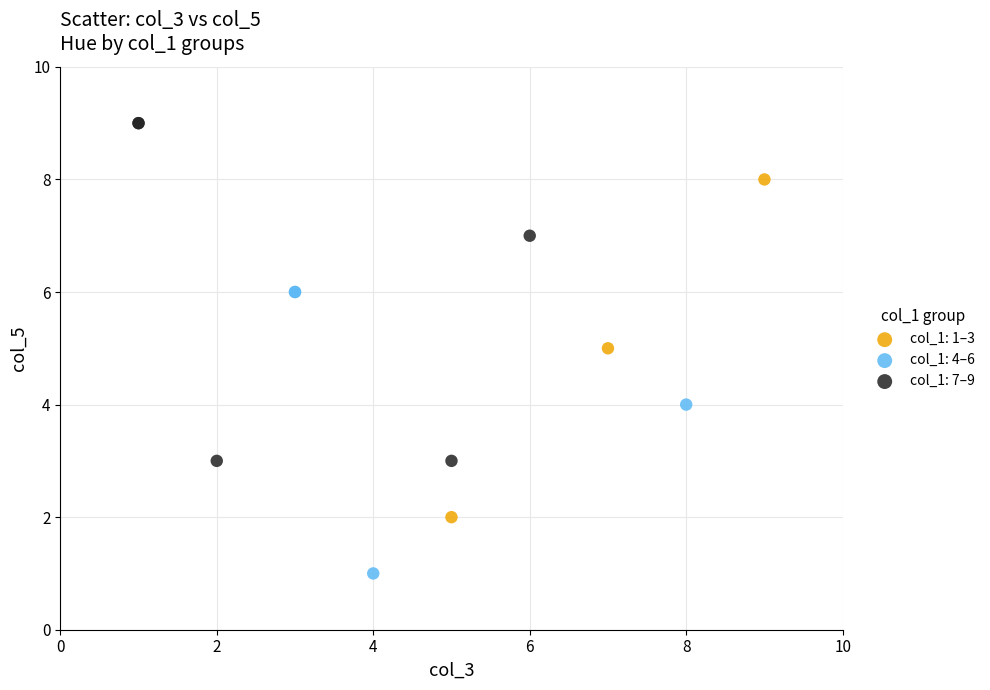

Which series reaches the maximum Y coordinate?

col_1: 7–9